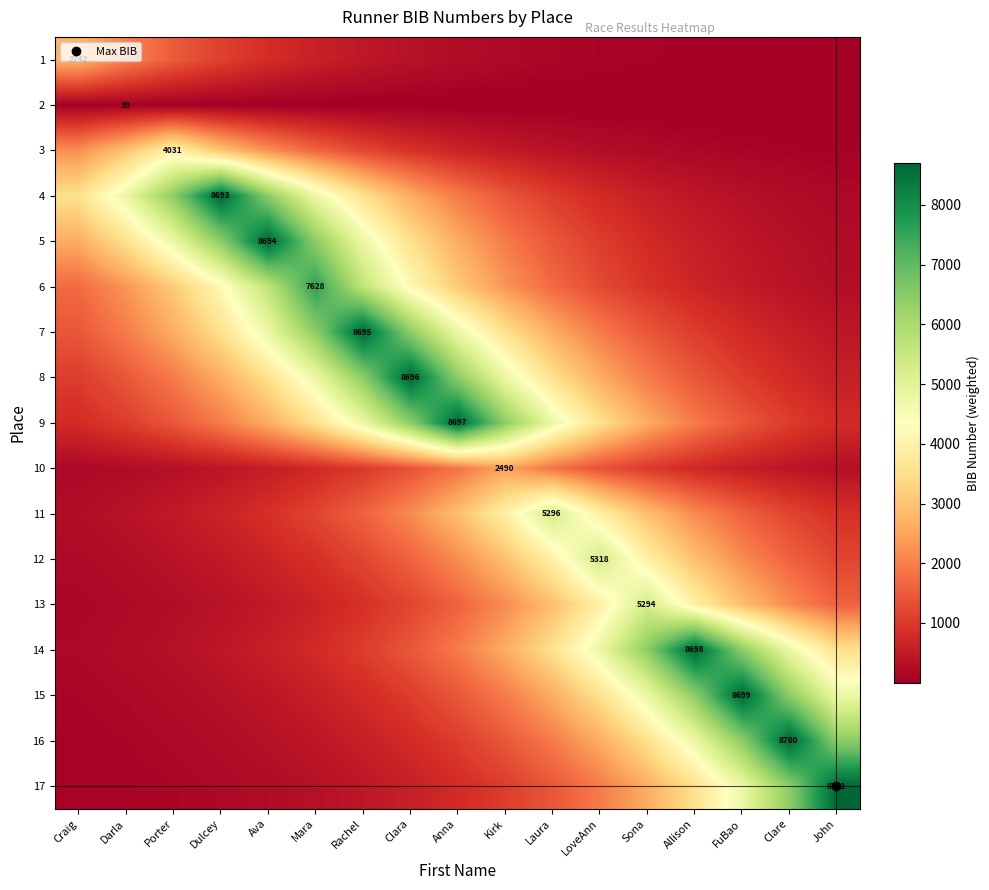

At which category is the sum across all series the highest?

Clara